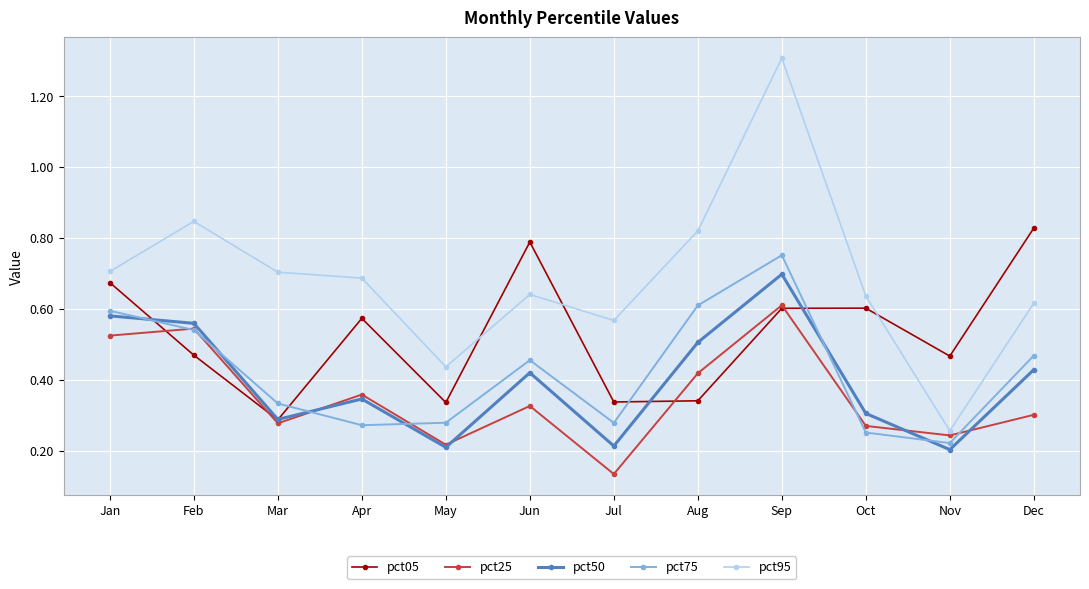

The value of pct05 at Jun is 0.3. True or false?

False